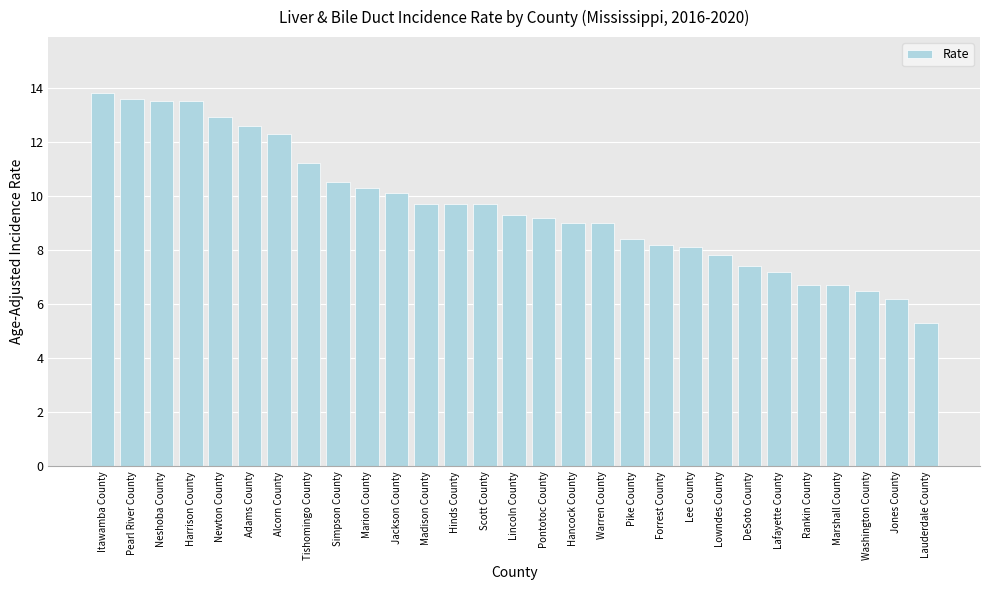

Reading right to left, list all the values displayed in this chart.

5.3	6.2	6.5	6.7	6.7	7.2	7.4	7.8	8.1	8.2	8.4	9.0	9.0	9.2	9.3	9.7	9.7	9.7	10.1	10.3	10.5	11.2	12.3	12.6	12.9	13.5	13.5	13.6	13.8